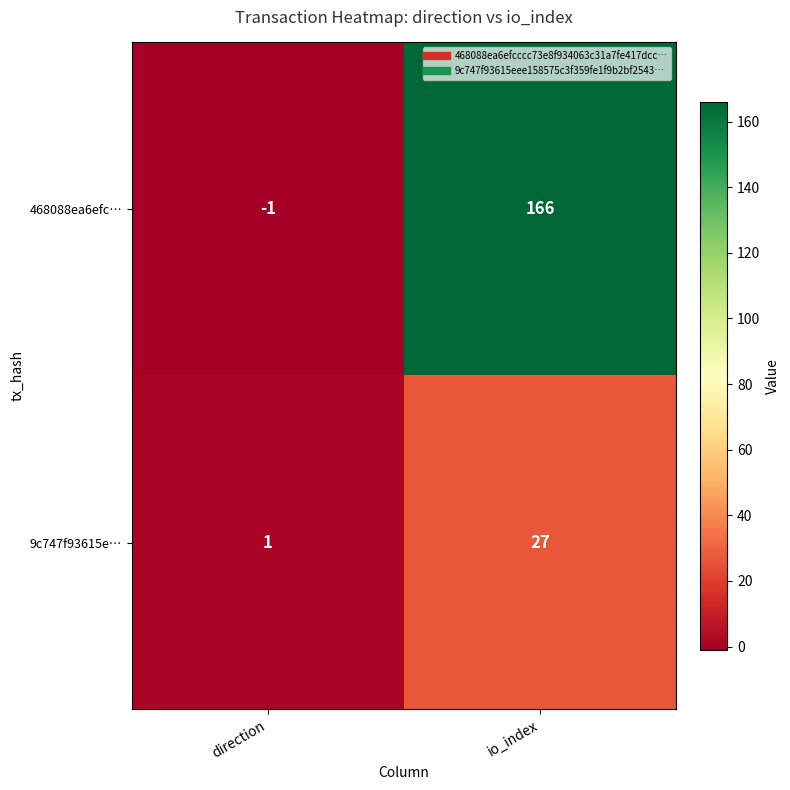

True or false: 468088ea6efc… has a value of 166 at io_index.

True